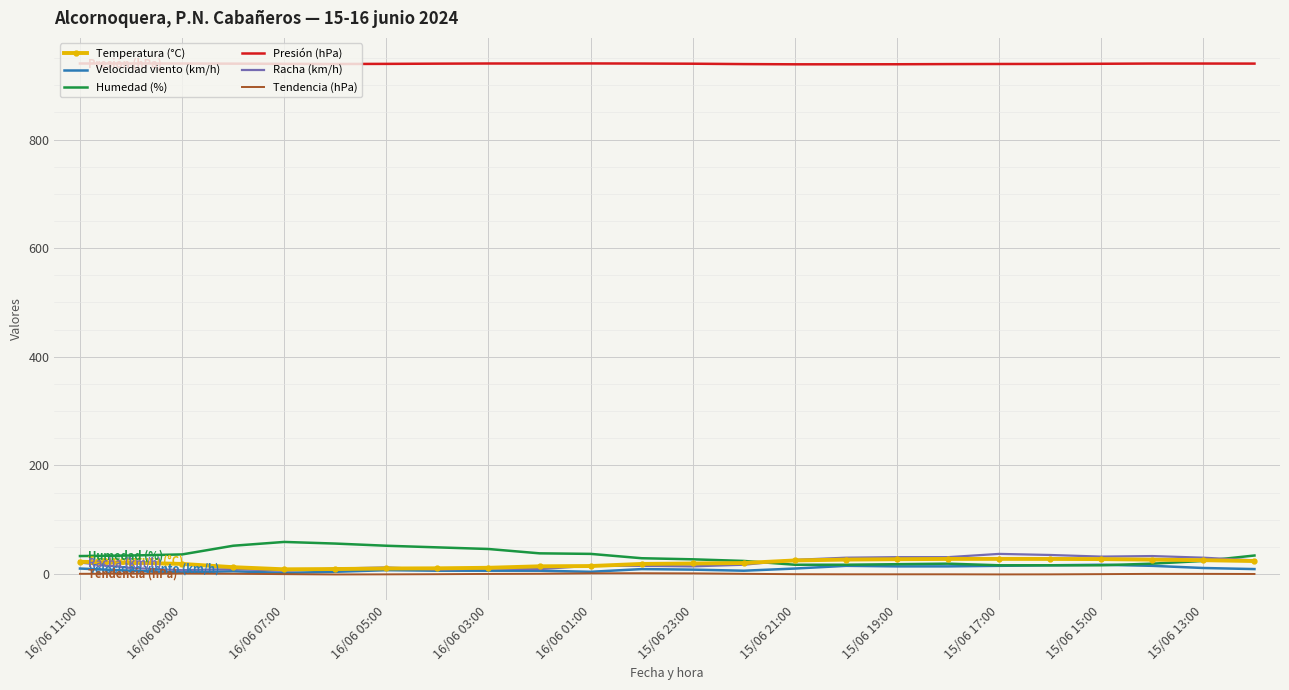

What is the greatest value displayed?

940.2